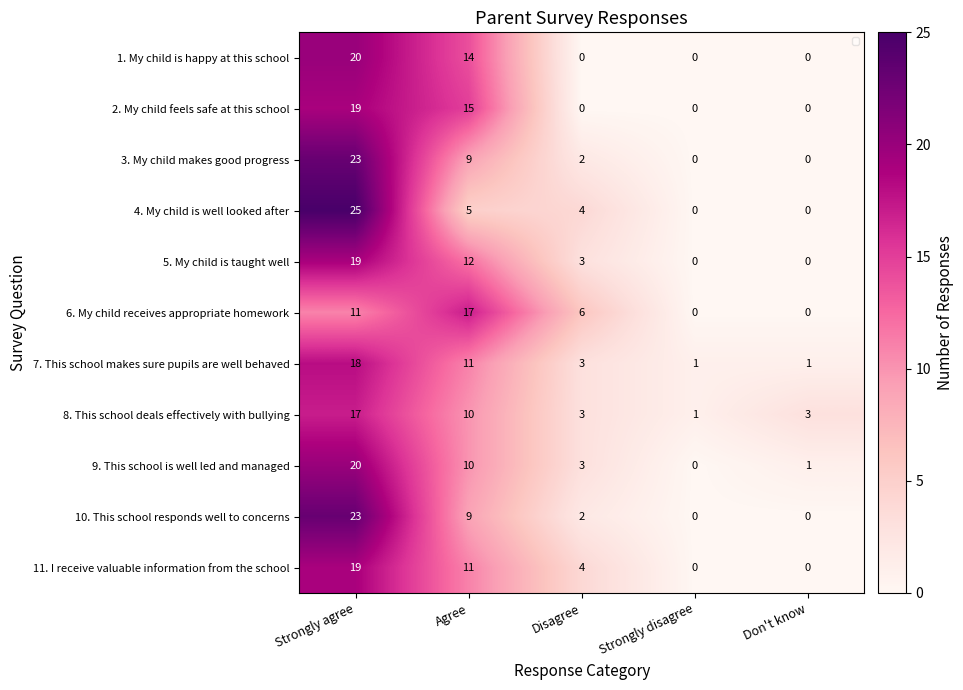

What is the maximum value shown in the chart?

25